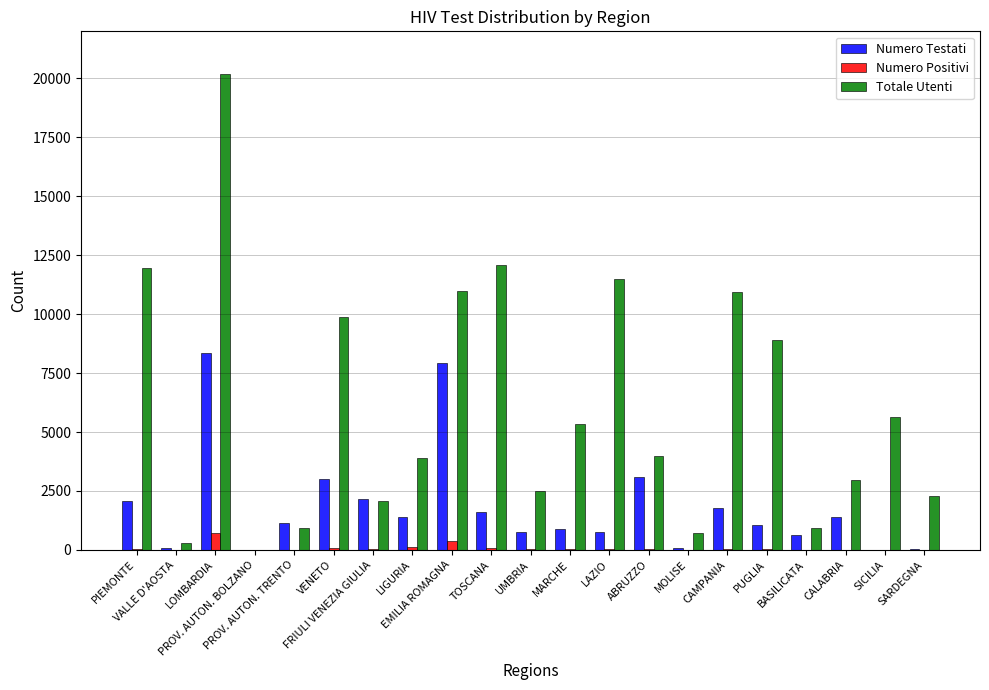

Which series has the largest total across all categories?

Totale Utenti